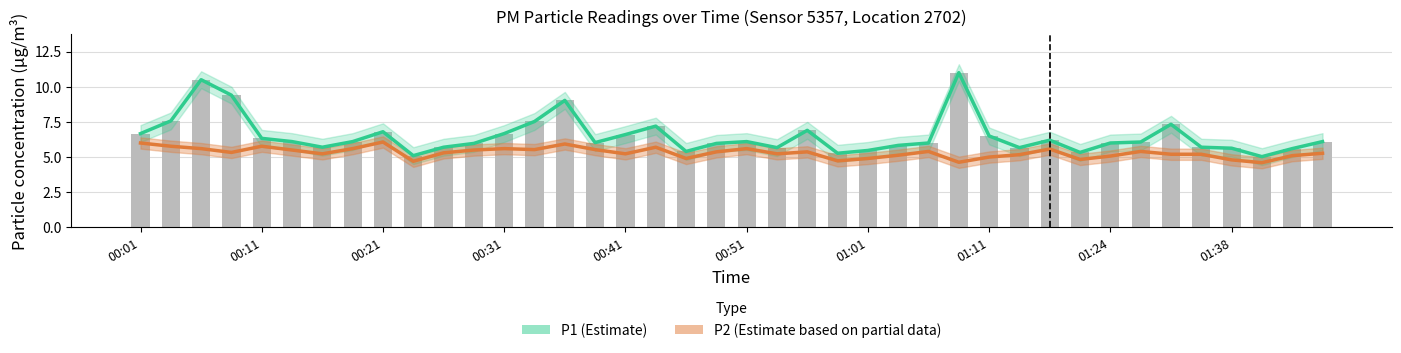

What is the approximate value of P2 (Estimate based on partial data) at 01:01?

4.9